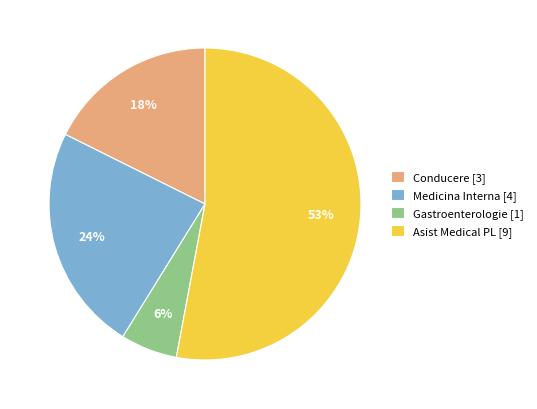

Is the sum of Gastroenterologie [1] and Conducere [3] greater than half?

No